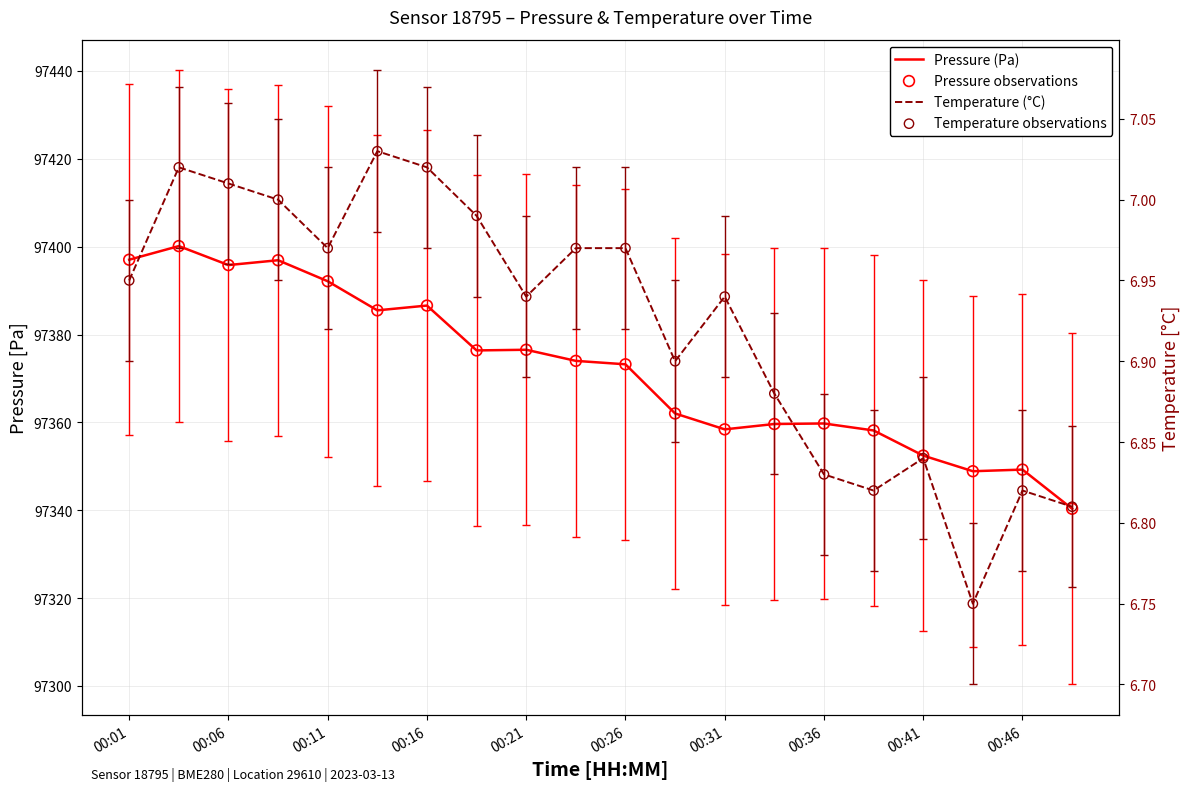

Which series reaches the minimum Y coordinate?

Temperature (°C)